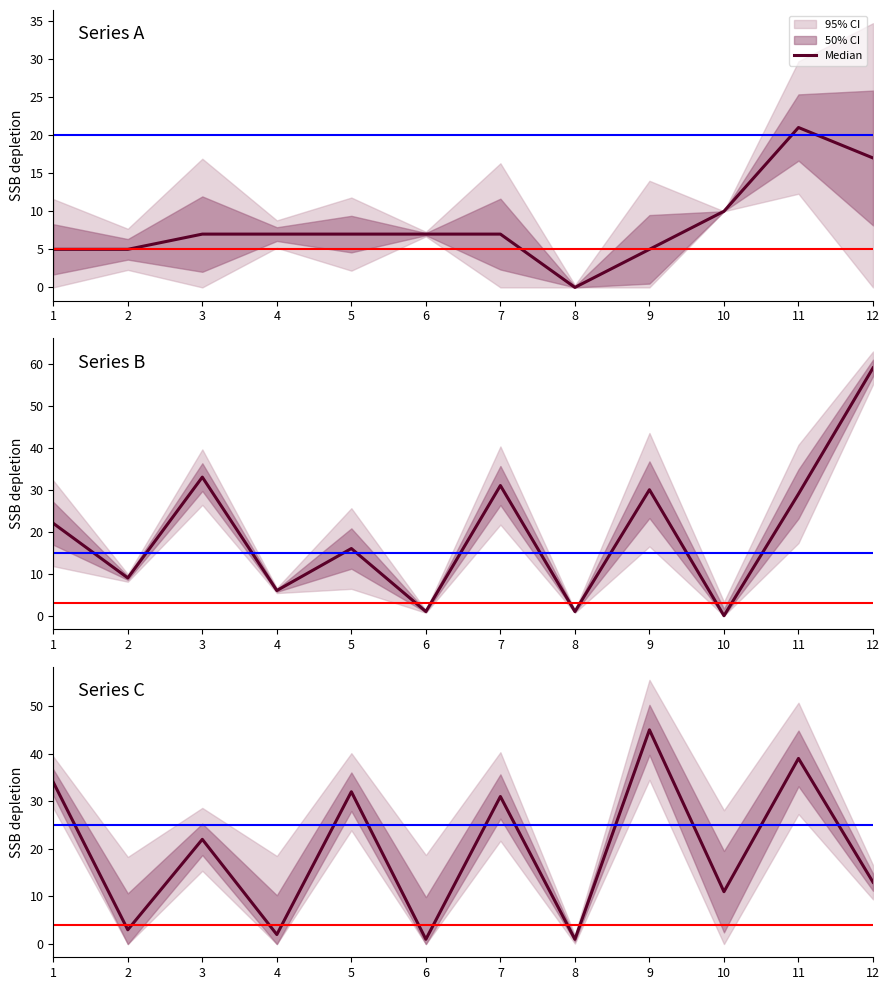

At which label does the data first exceed 22?

1